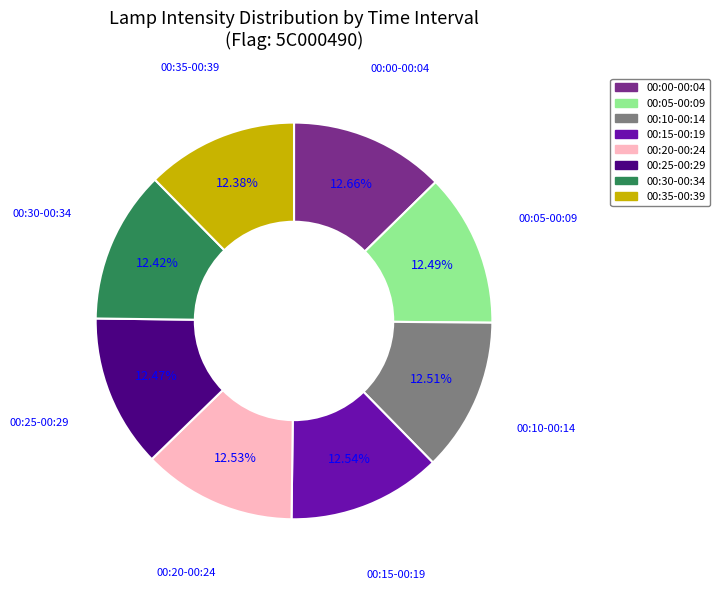

Is there any slice that represents more than half of the pie?

No